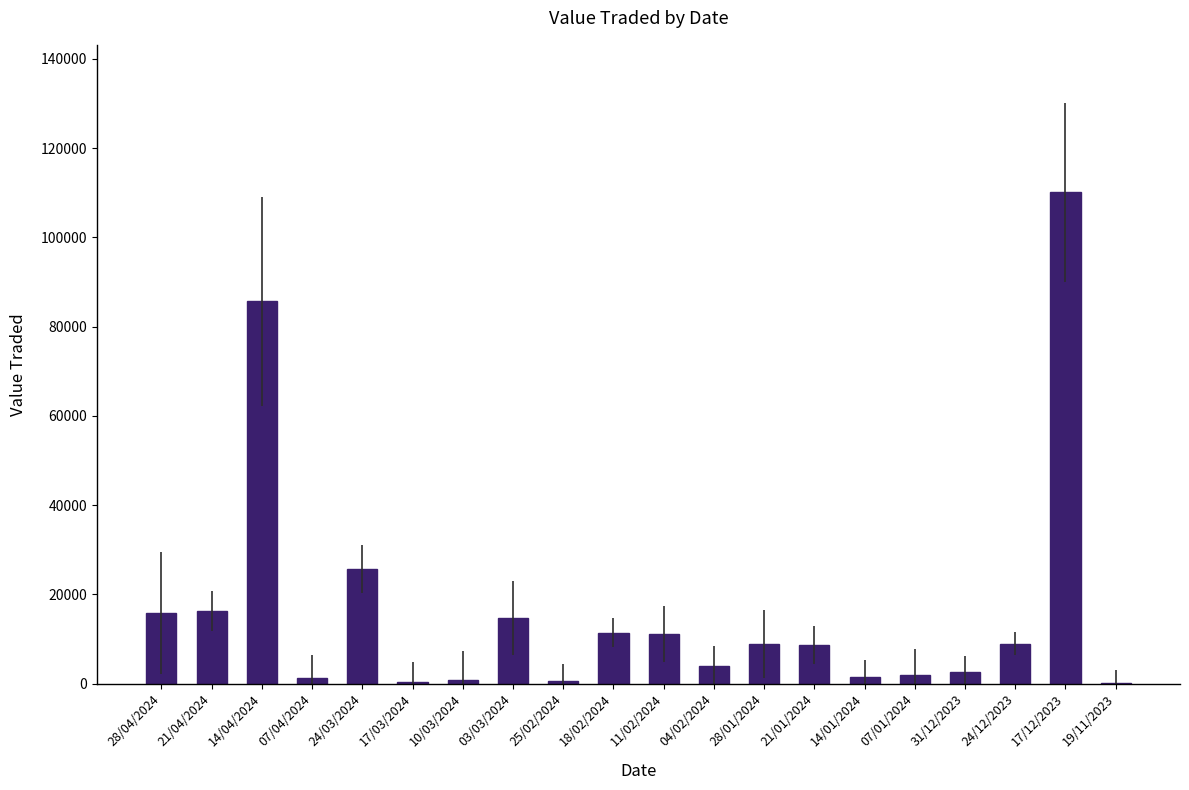

What is the change in value from 14/04/2024 to 10/03/2024?

-84780